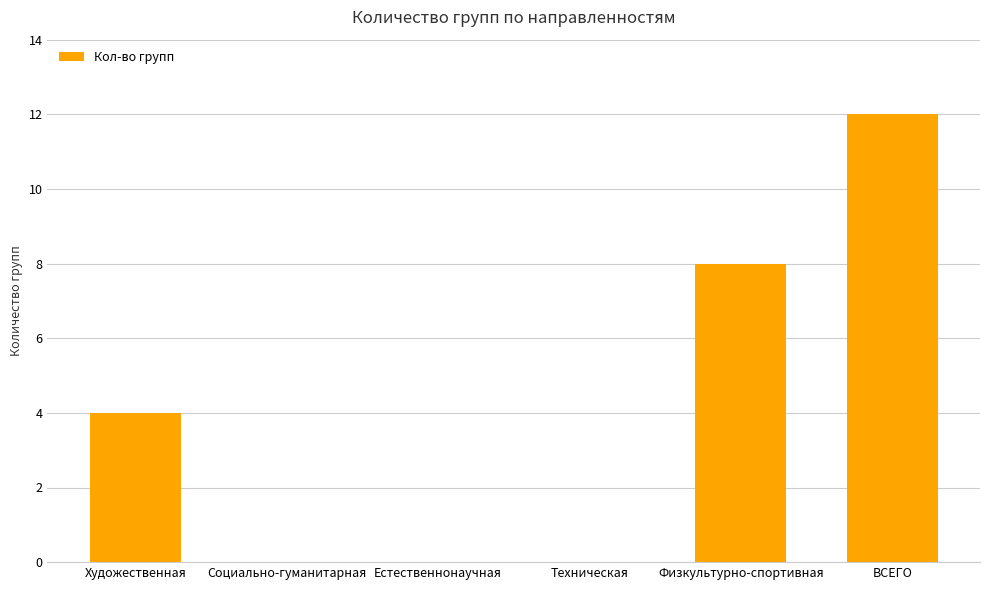

What is the change in value from Художественная to Социально-гуманитарная?

-4